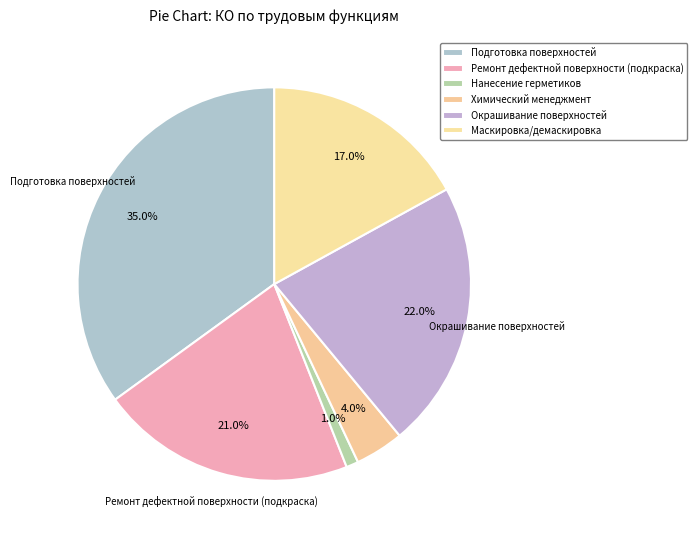

How many slices are in this pie chart?

6